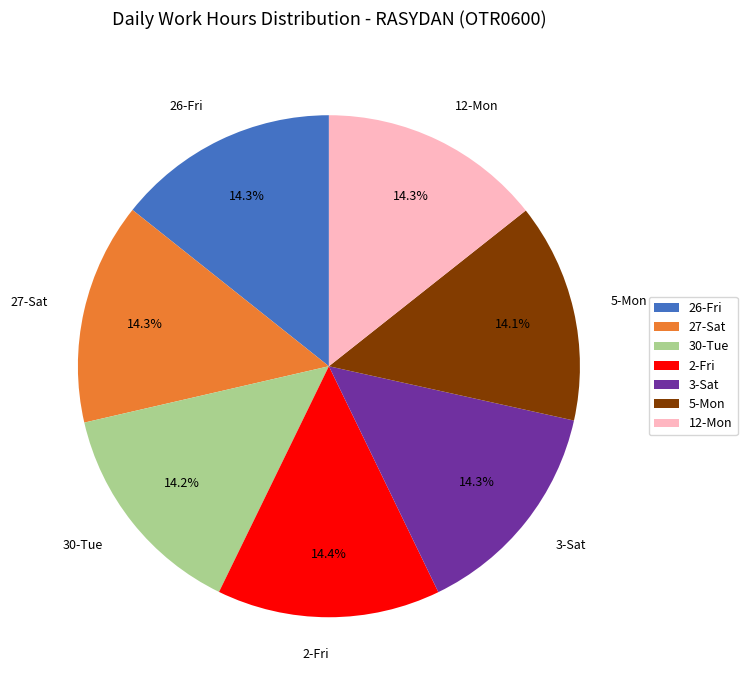

Does 12-Mon account for over 50% of the chart?

No